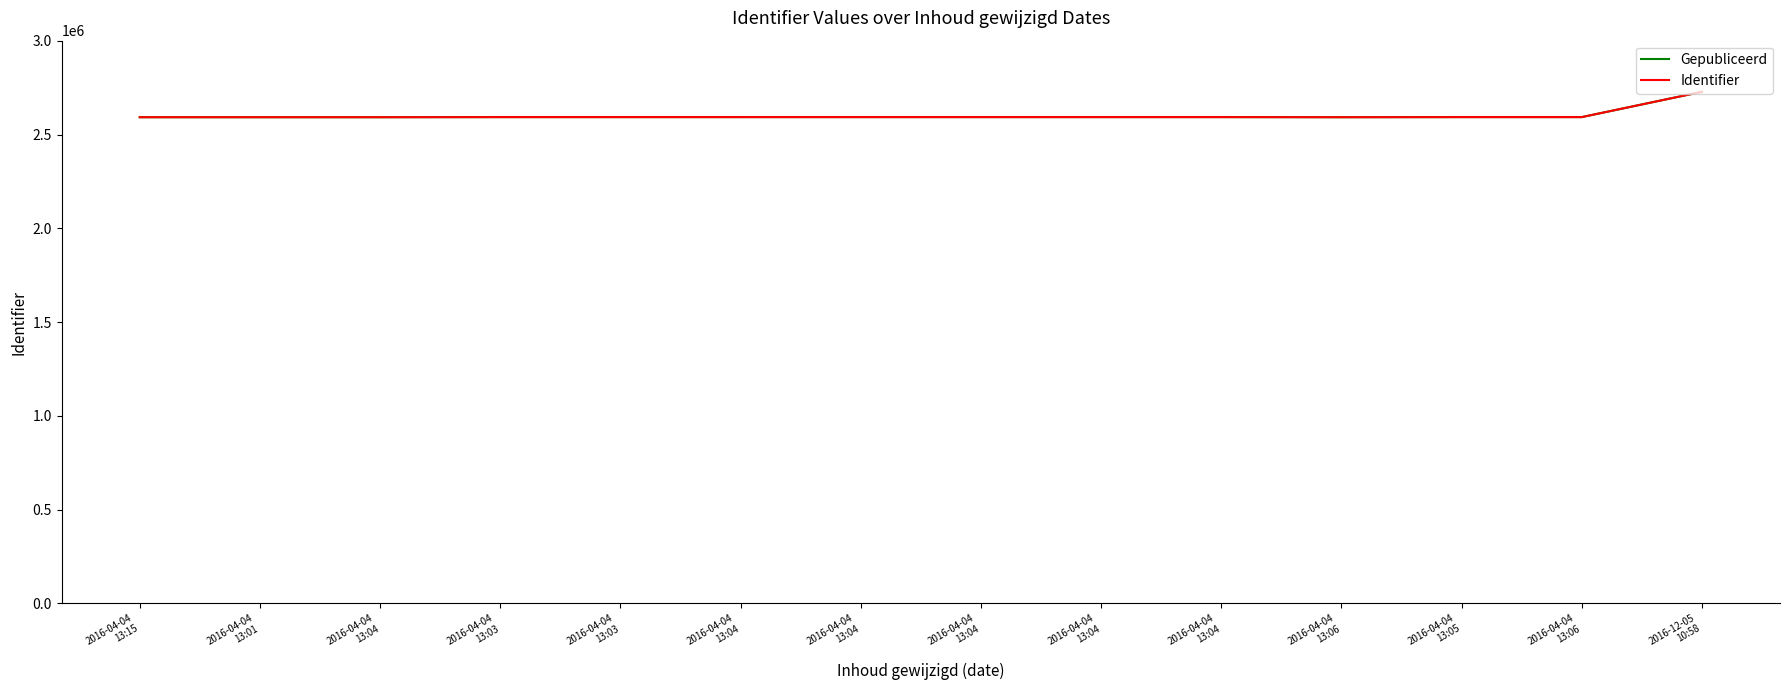

Is the value of Gepubliceerd at 2016-04-04
13:06 greater than the value of Identifier at 2016-04-04
13:04?

Yes